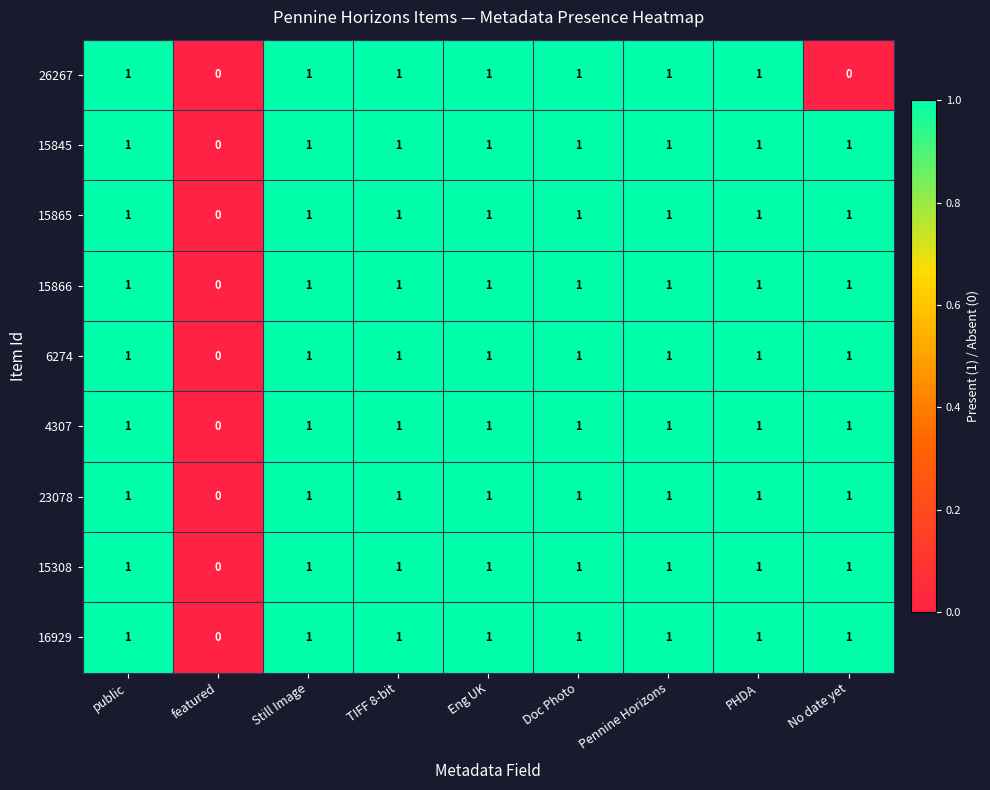

Count the number of categories in the chart.

9